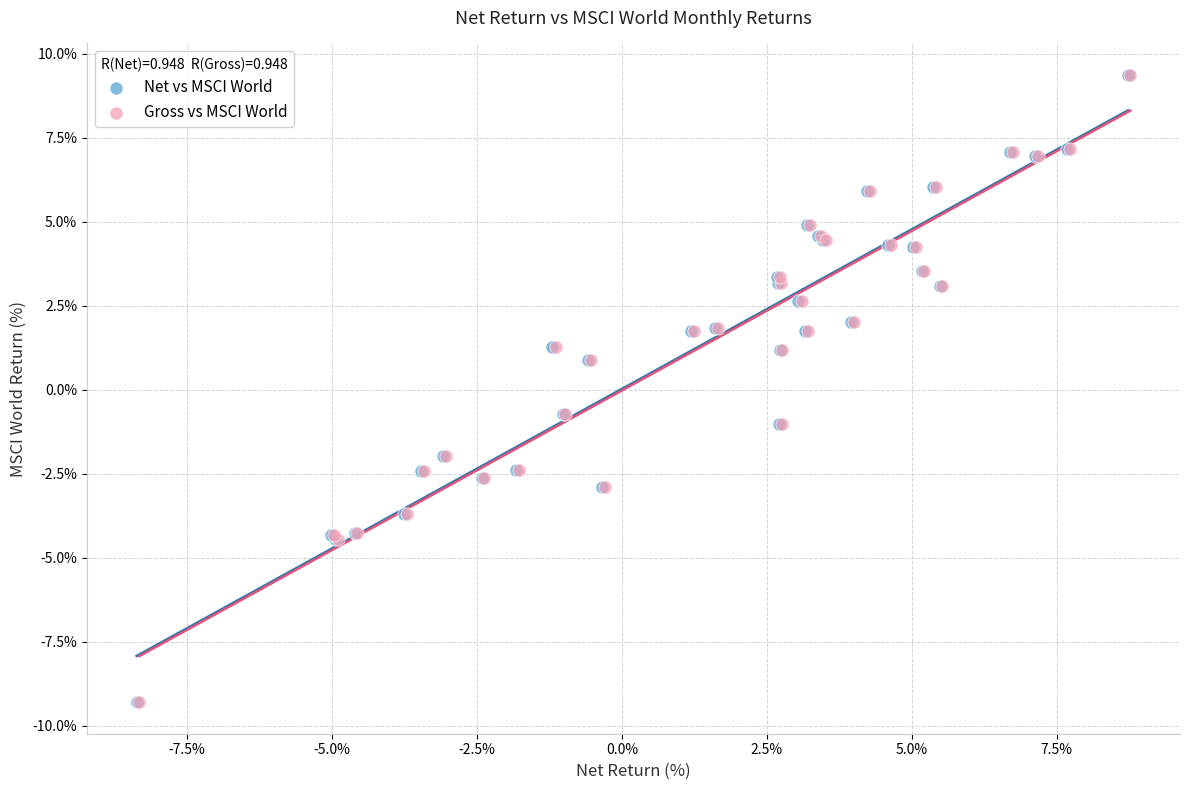

What are all the series names shown in the legend?

Net vs MSCI World, Gross vs MSCI World